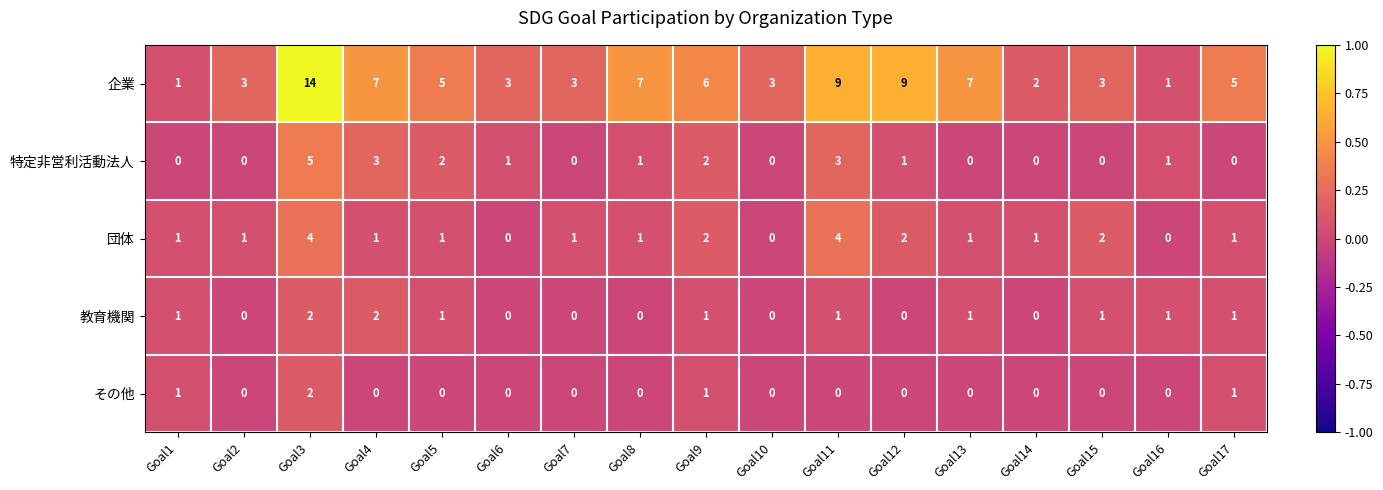

Is it true that その他 equals 2 at Goal9?

False